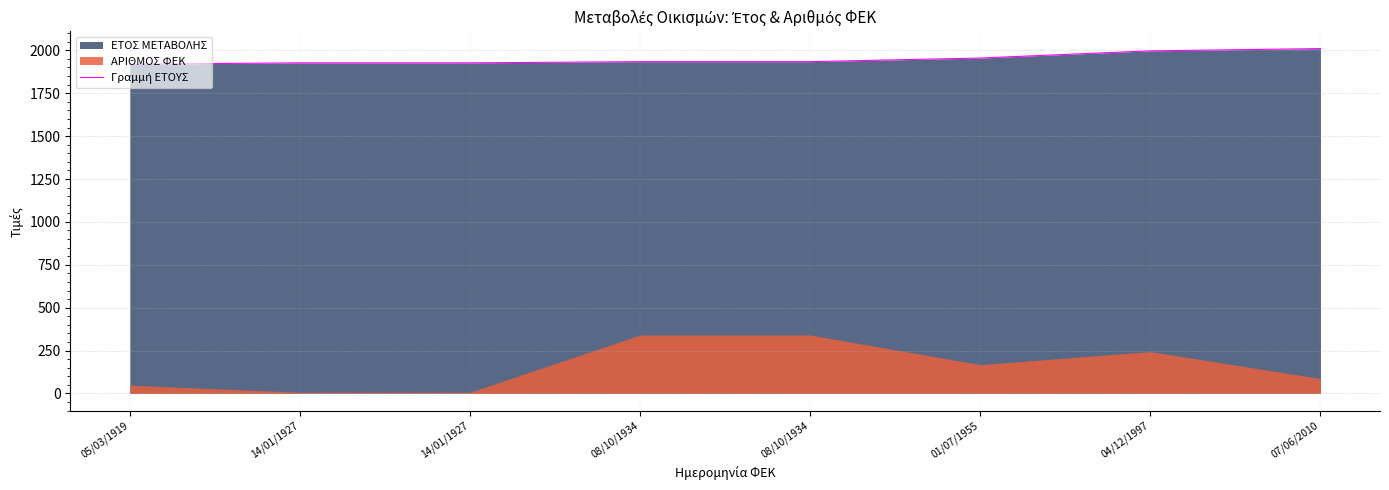

True or false: there are more than 0 points higher than both neighbors.

False